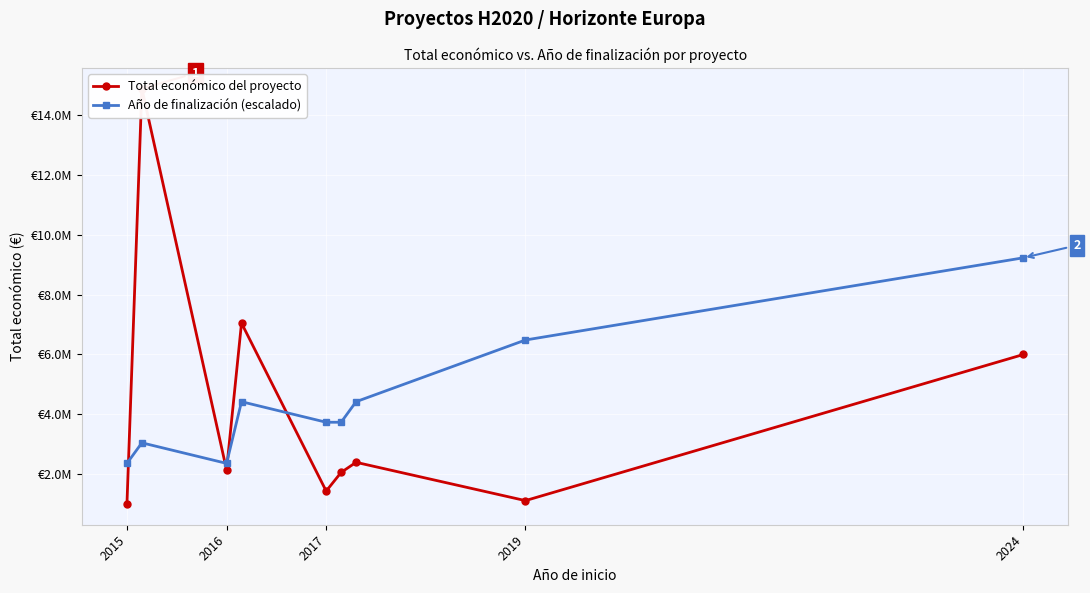

True or false: Total económico del proyecto and Año de finalización (escalado) cross at least once.

True